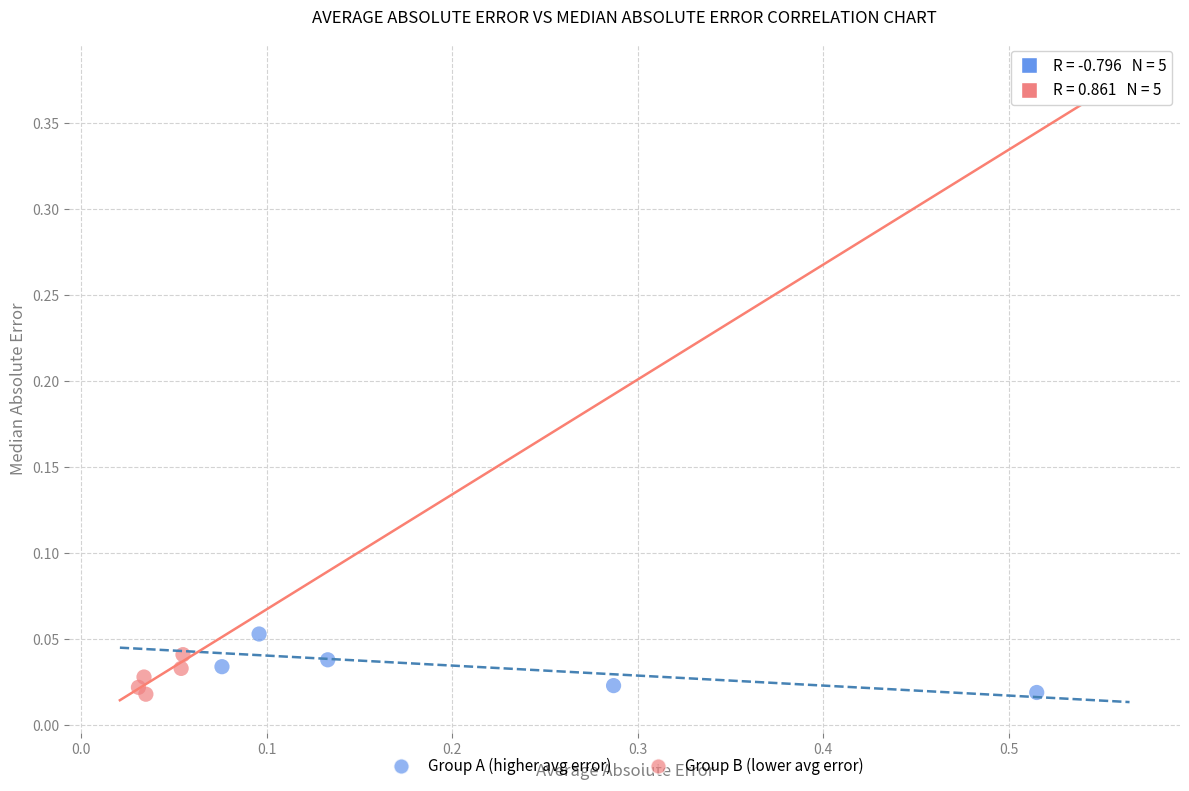

Which series reaches the maximum Y coordinate?

Group A (higher avg error)